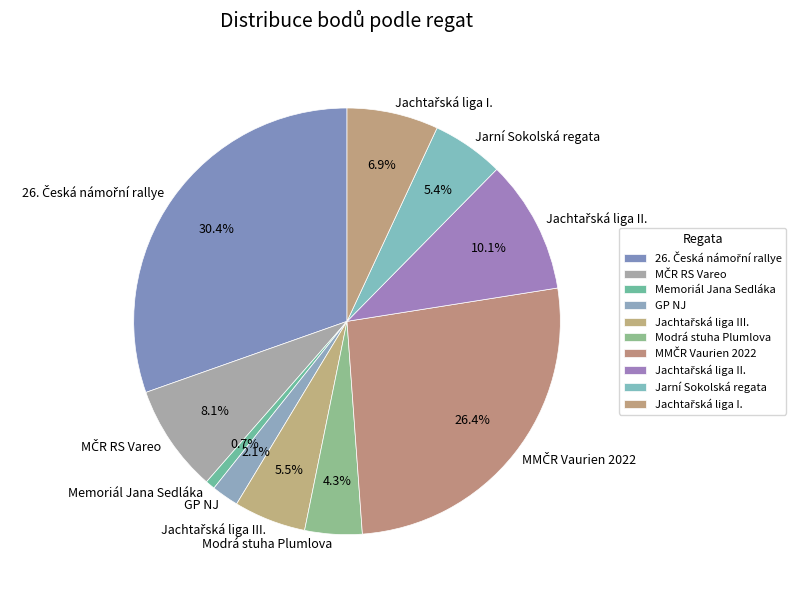

Which category has the smallest portion of the pie?

Memoriál Jana Sedláka